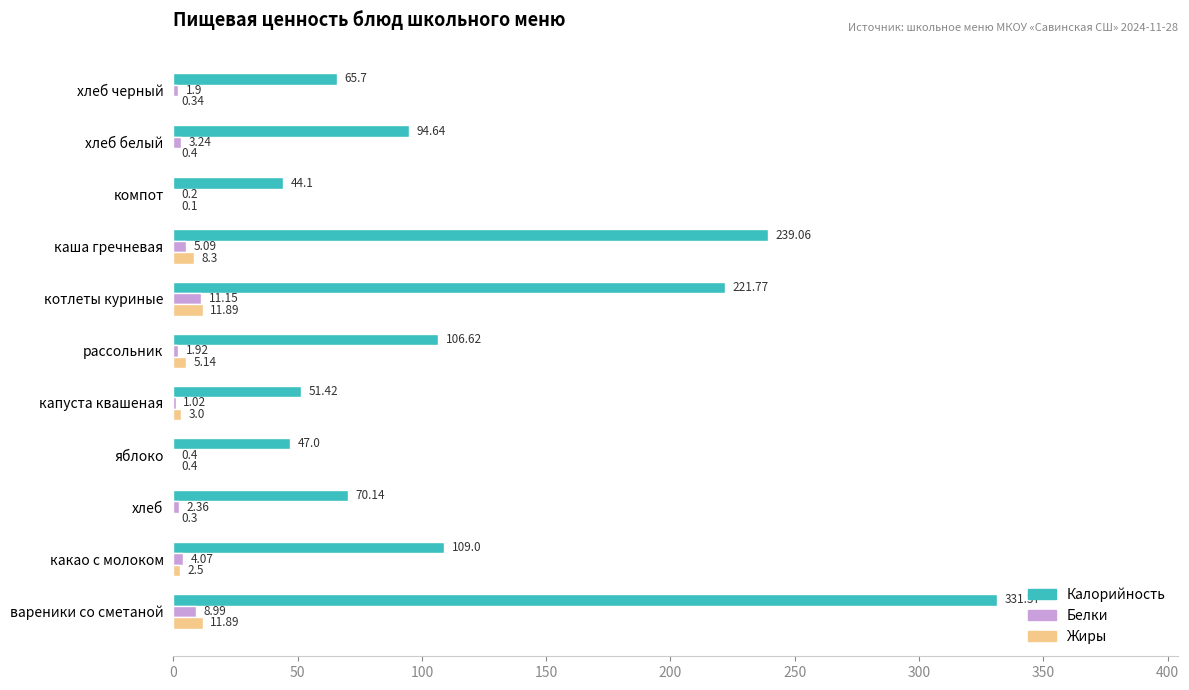

Which category has the highest value in the Белки series?

котлеты куриные